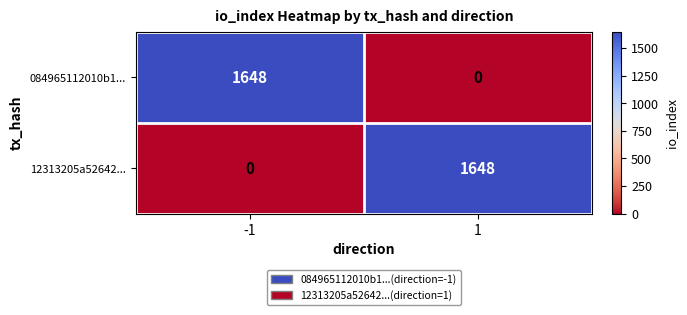

What is the difference between the 084965112010b1... values at 1 and -1?

1648